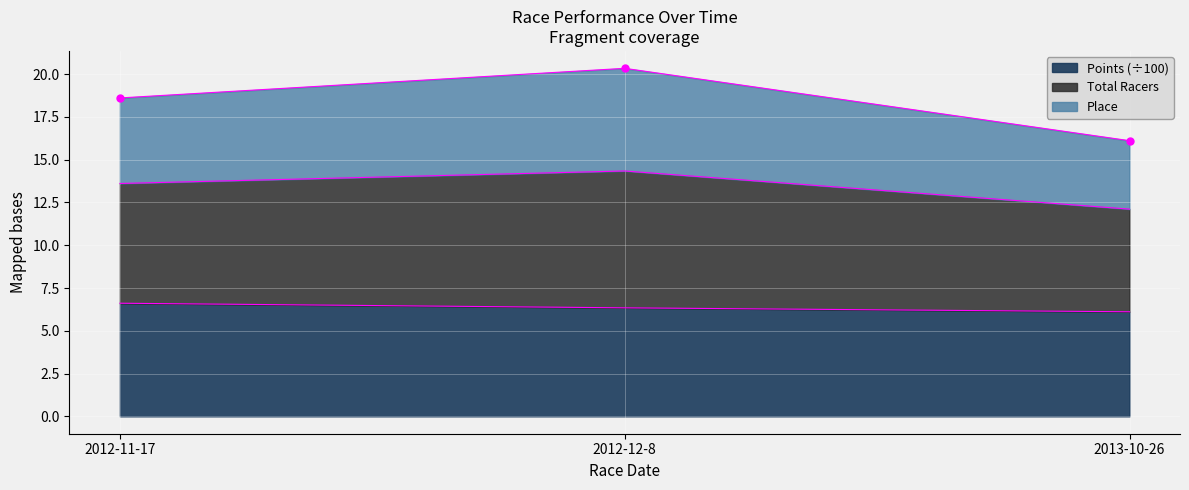

Which label corresponds to the smallest value in the chart?

2013-10-26